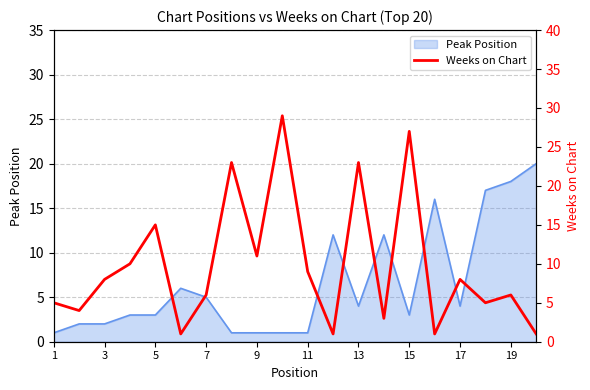

Is it true that Peak Position equals 7 at 17?

False